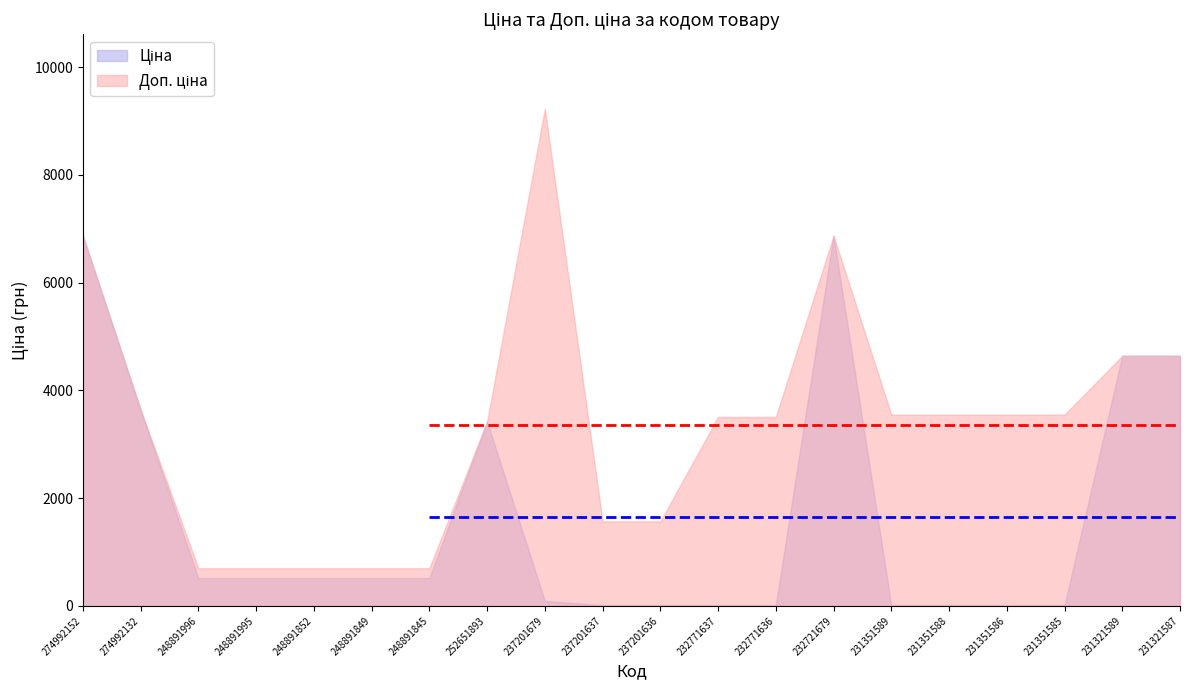

What is the difference between the maximum and second lowest values in the Доп. ціна series?

8528.0